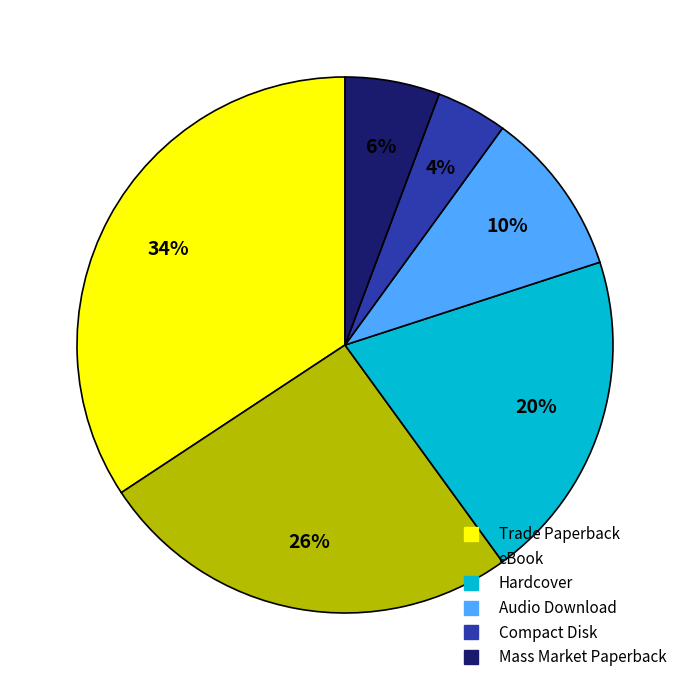

Which category has the smallest portion of the pie?

Compact Disk